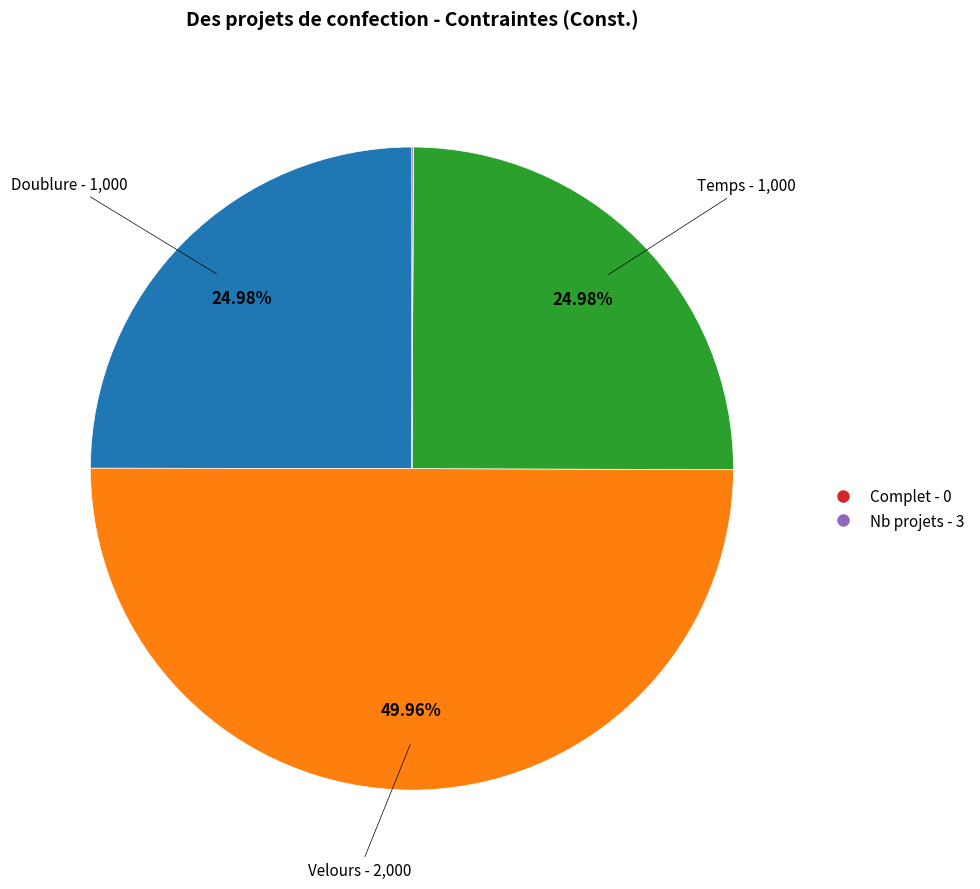

Rank the categories by value from lowest to highest.

Complet, Nb projets, Doublure, Temps, Velours